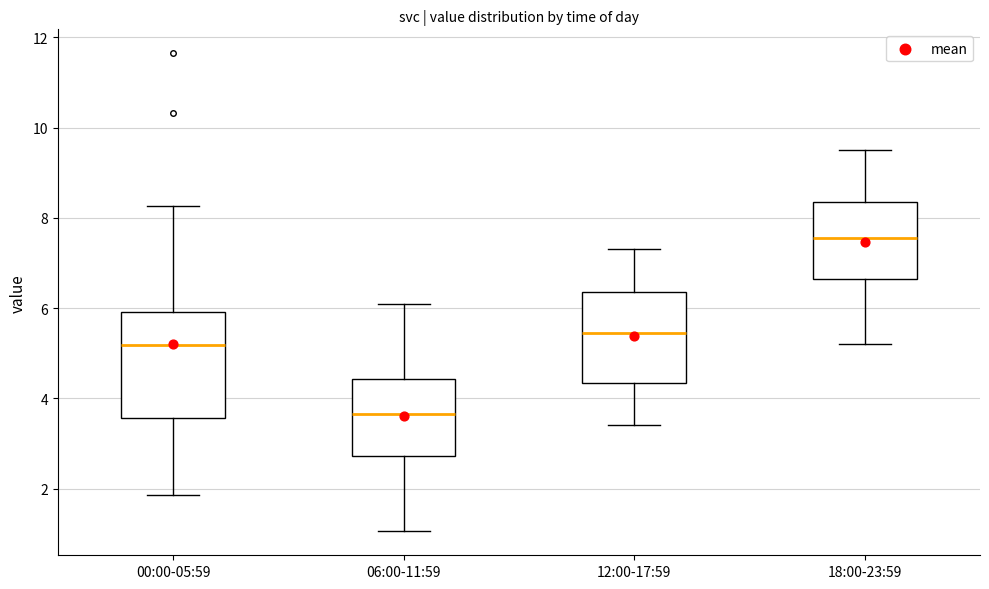

Where does the lower whisker of the box for 12:00-17:59 end on the y-axis? The values are not printed on the chart, so give them approximately, as read against the axis.

3.4